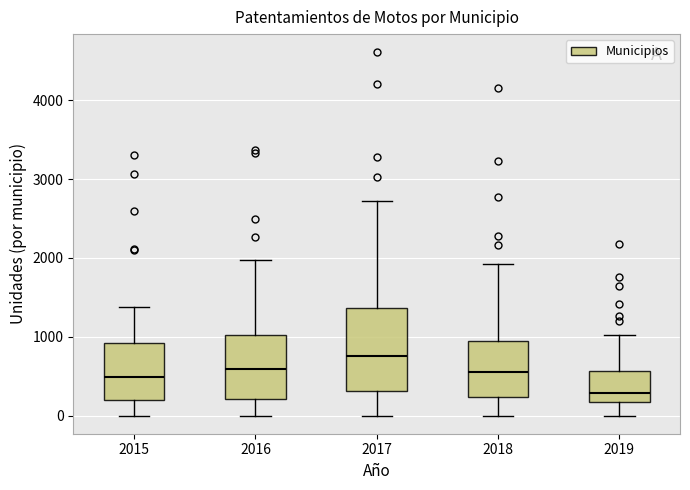

Comparing the boxes themselves (not the whiskers), which one is the tallest?

2017